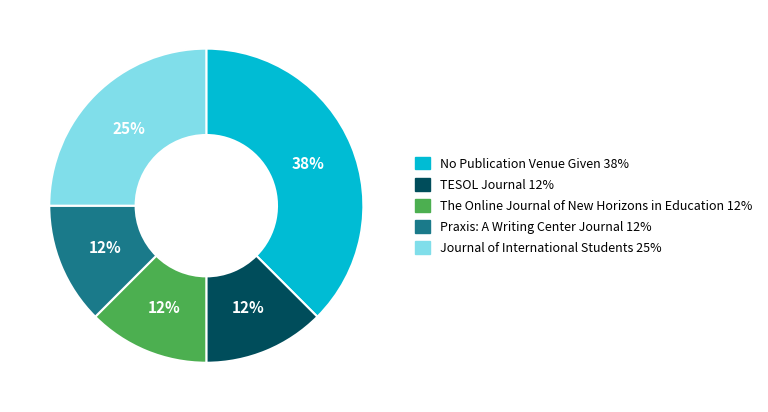

Which has a higher value, The Online Journal of New Horizons in Education or Journal of International Students?

Journal of International Students